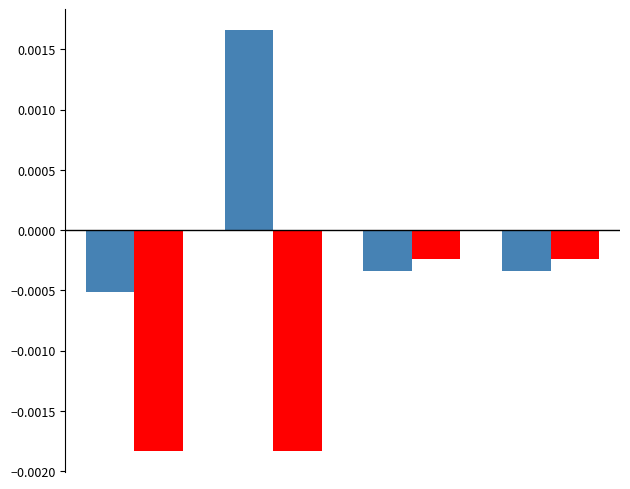

How many bars are there in total?

8